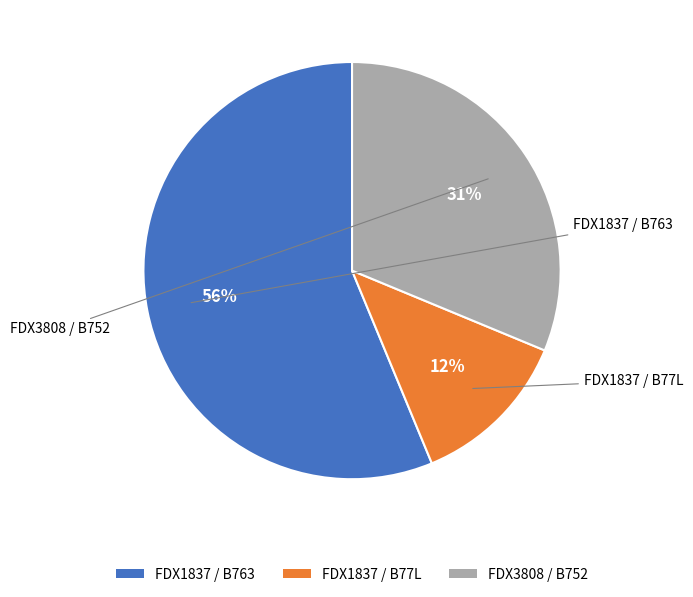

Does any single category account for the majority?

Yes